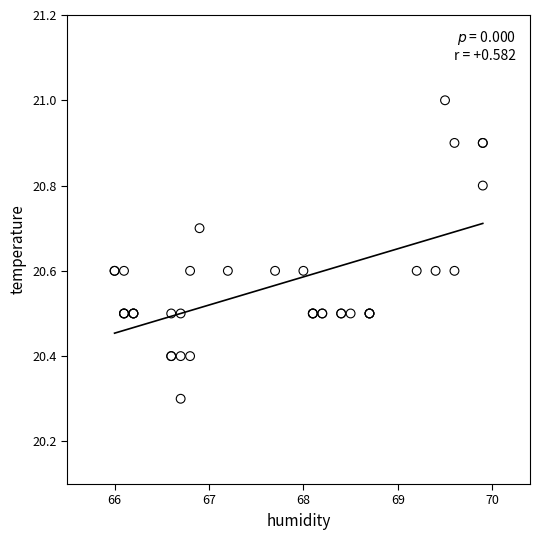

What Y value in the scatter plot is closest to 20?

20.3